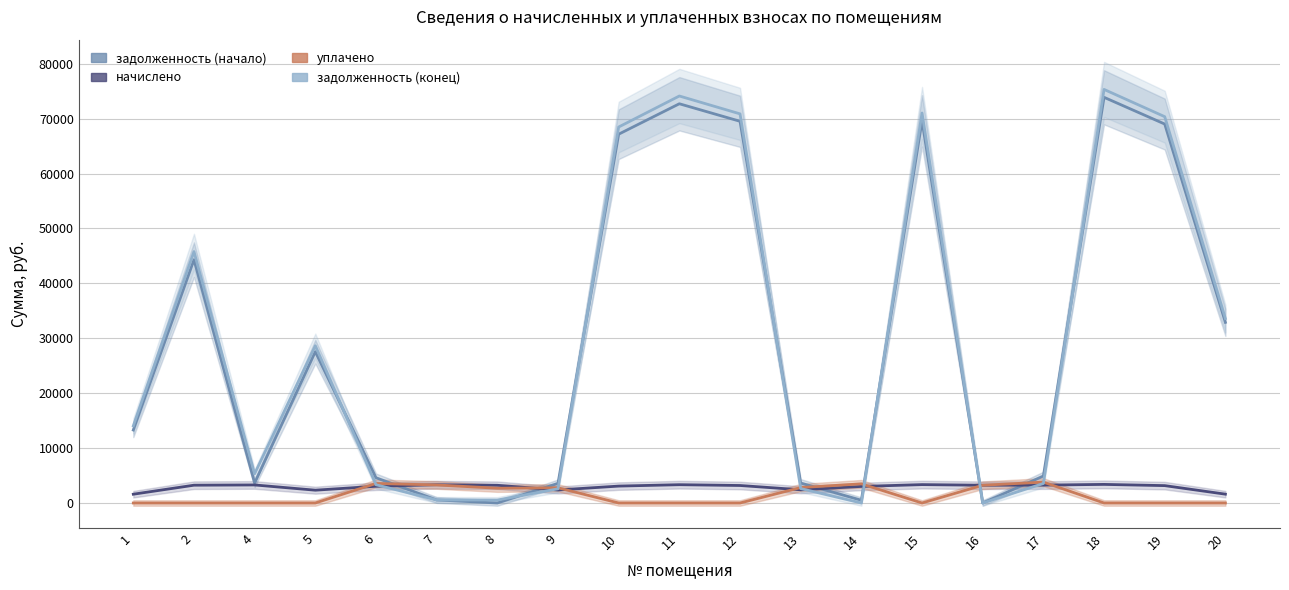

Which series has the largest range (max minus min)?

задолженность (конец)